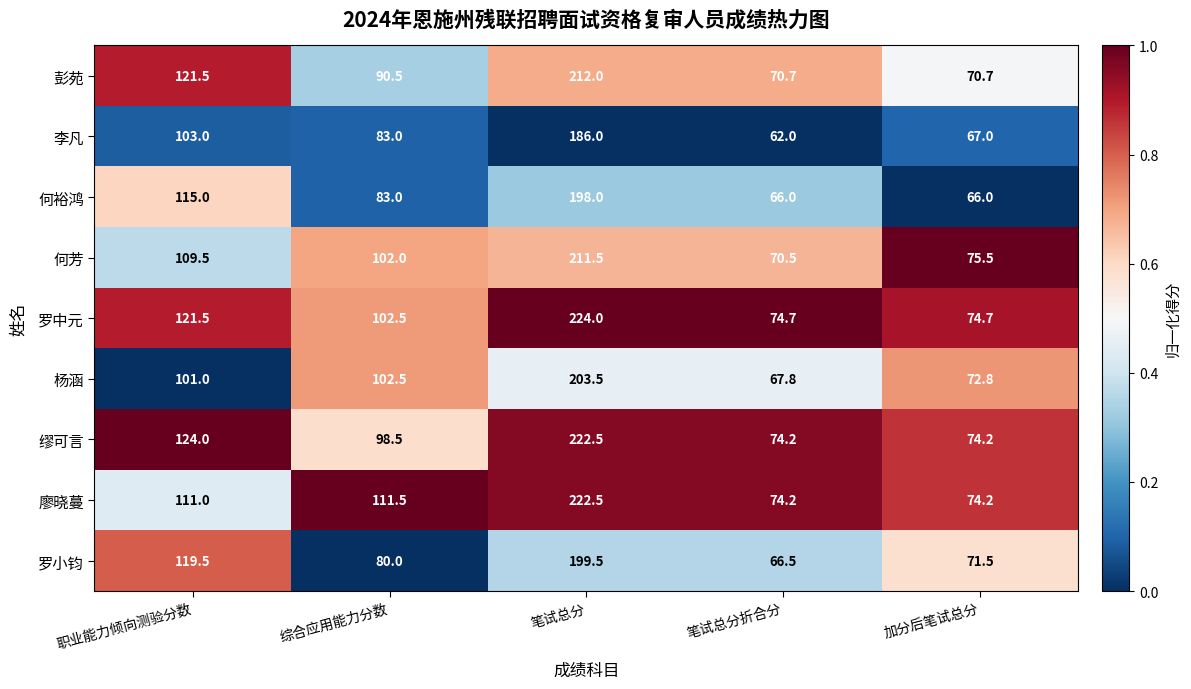

The value of 杨涵 at 加分后笔试总分 is 72.8. True or false?

True